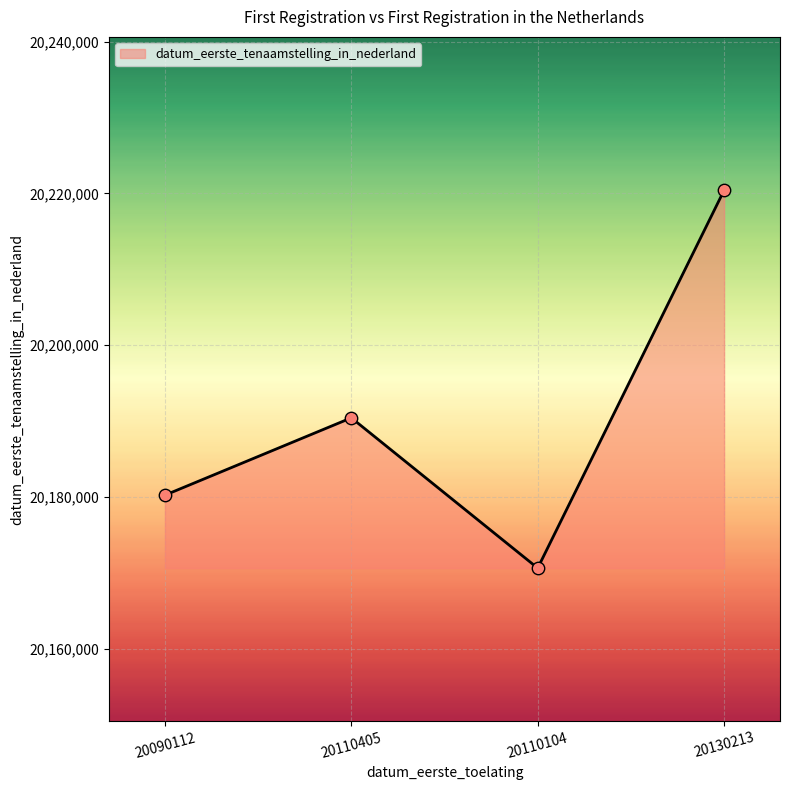

Between 20130213 and 20110104, which is larger?

20130213